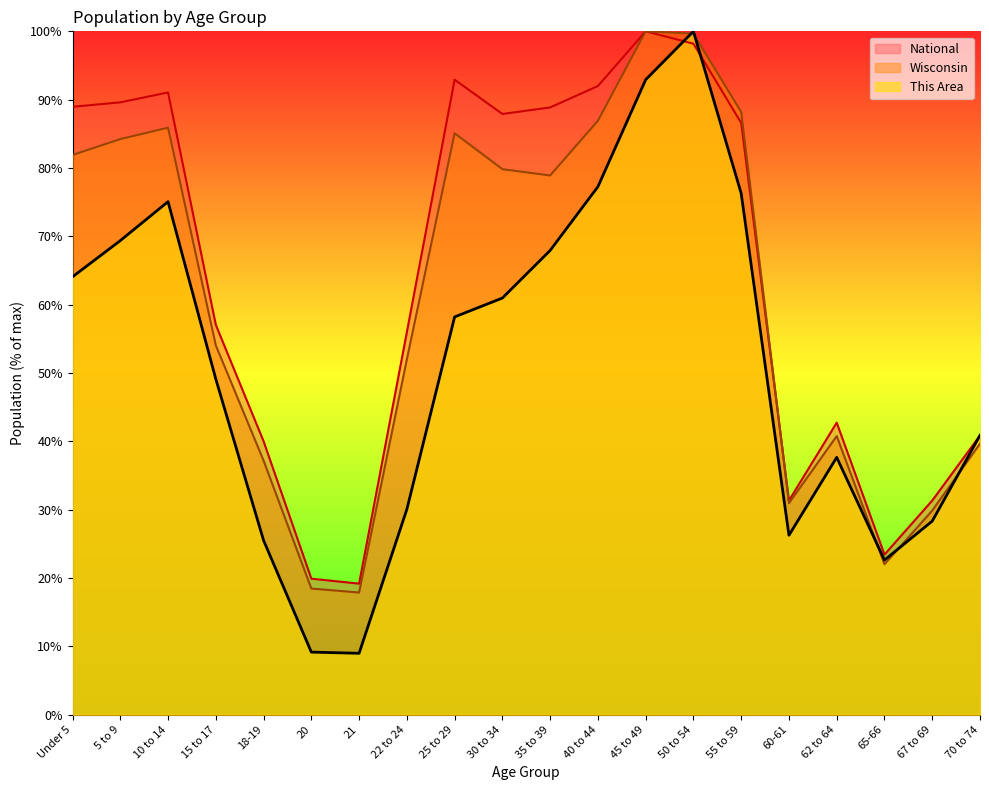

What is the difference between the National values at 18-19 and 25 to 29?

52.9